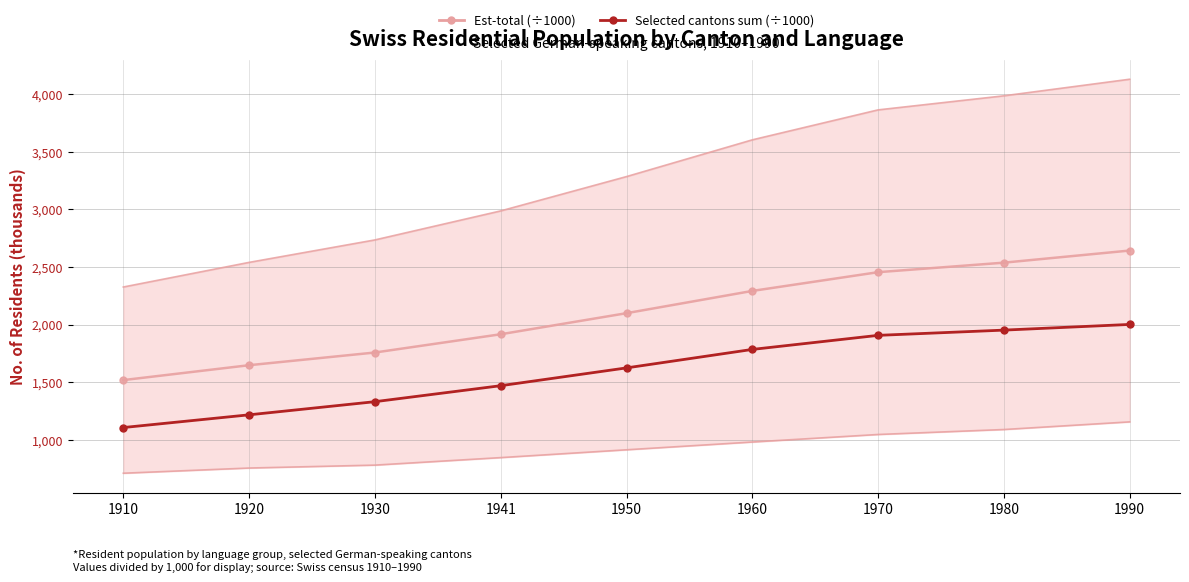

What is the value of the Est-total upper (÷1000) point at the 5th from the left?

3285.3